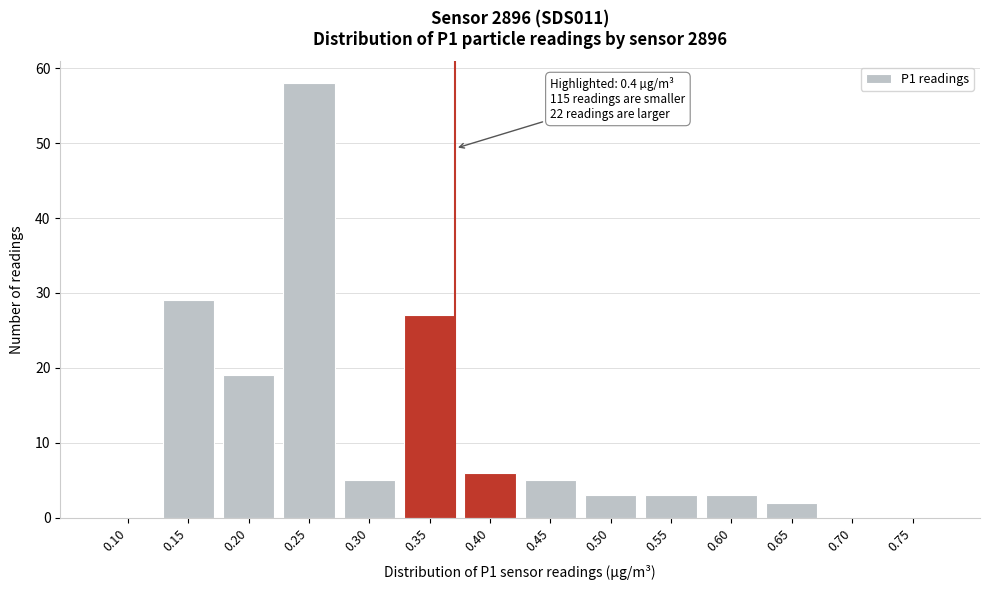

Reading left to right, transcribe all the data shown in this chart.

0.10=0	0.15=29	0.20=19	0.25=58	0.30=5	0.35=27	0.40=6	0.45=5	0.50=3	0.55=3	0.60=3	0.65=2	0.70=0	0.75=0